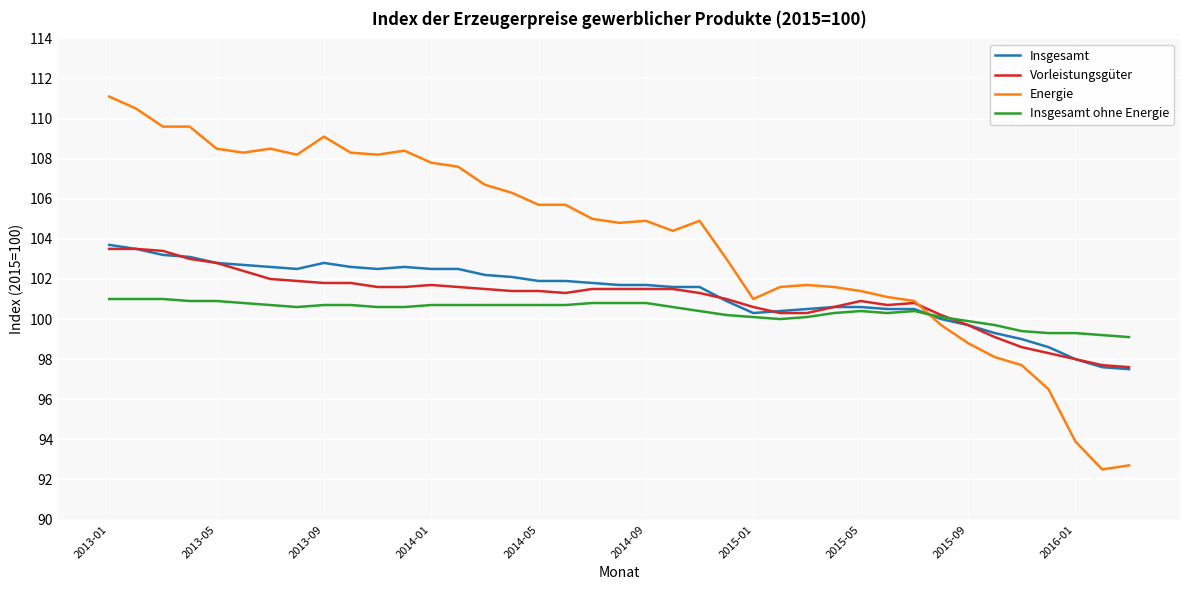

Which series has the widest spread of values?

Energie